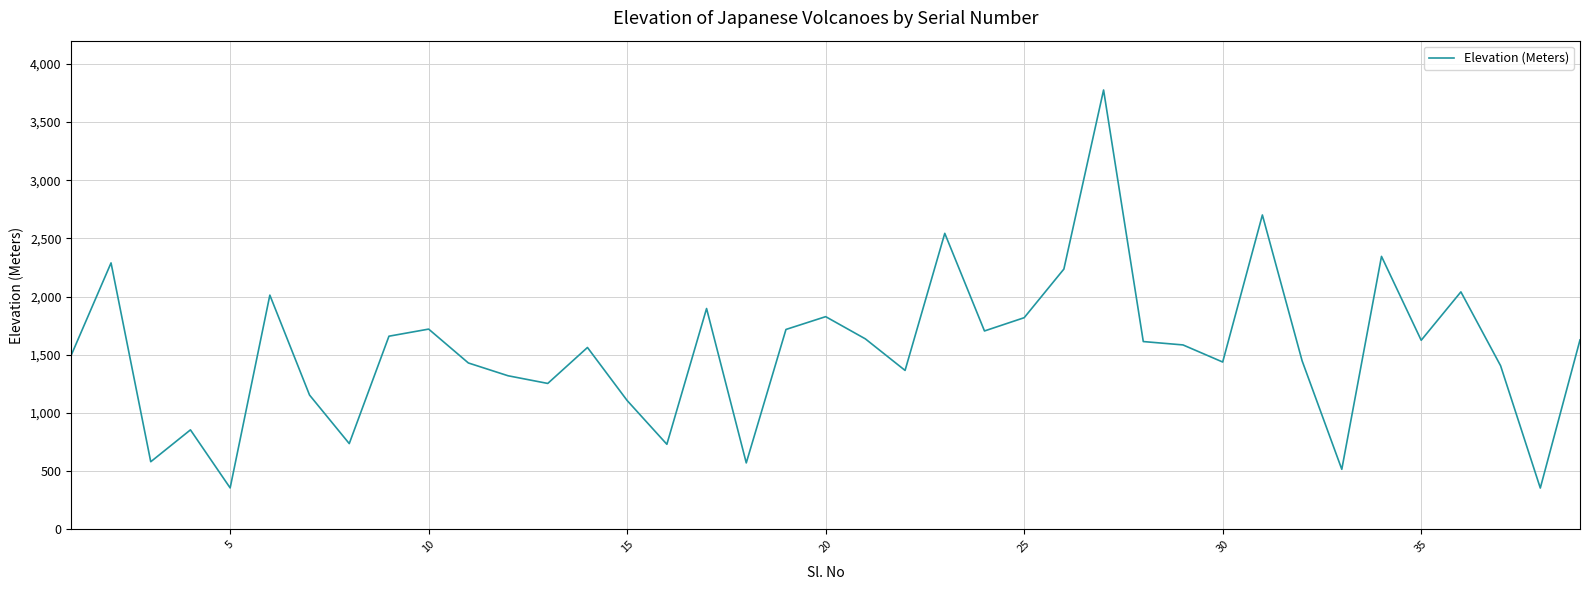

What is the difference between the maximum and minimum values?

3421